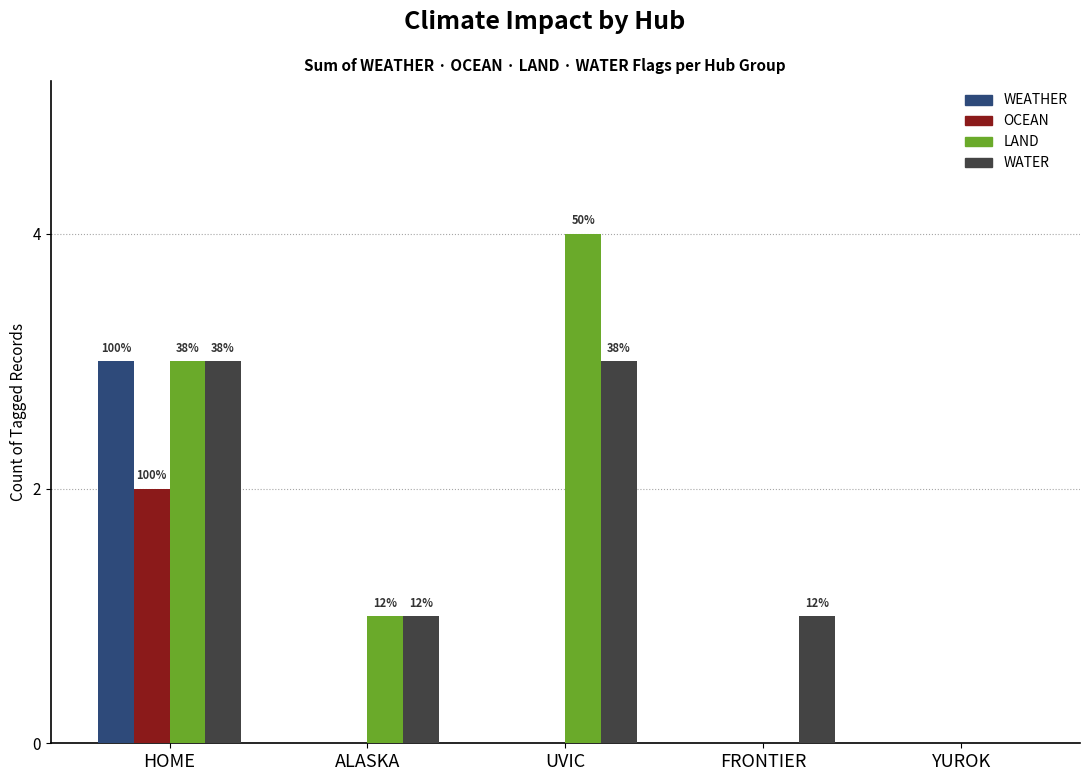

Between ALASKA and UVIC, which series saw the biggest shift?

LAND